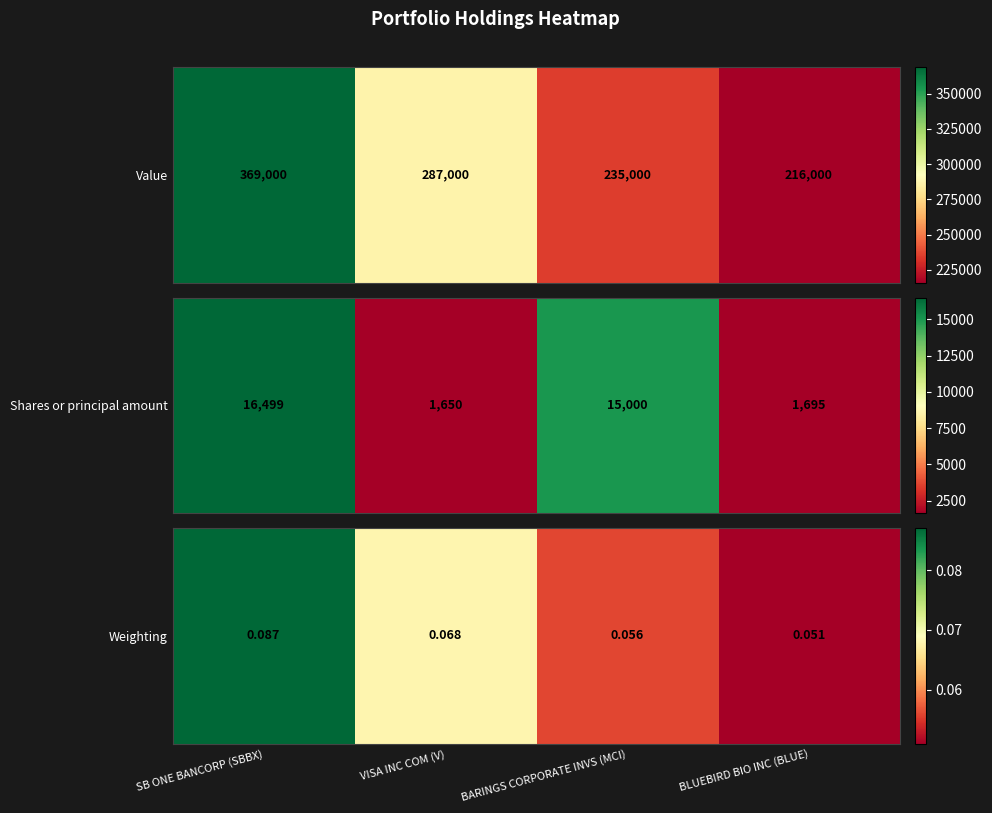

The chart shows a value of 0.0 at VISA INC COM (V). True or false?

False